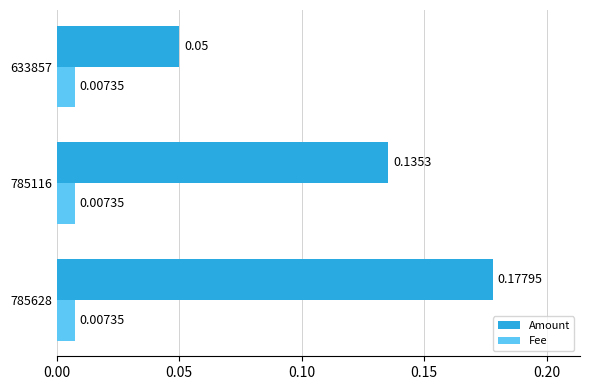

Which series has the widest spread of values?

Amount